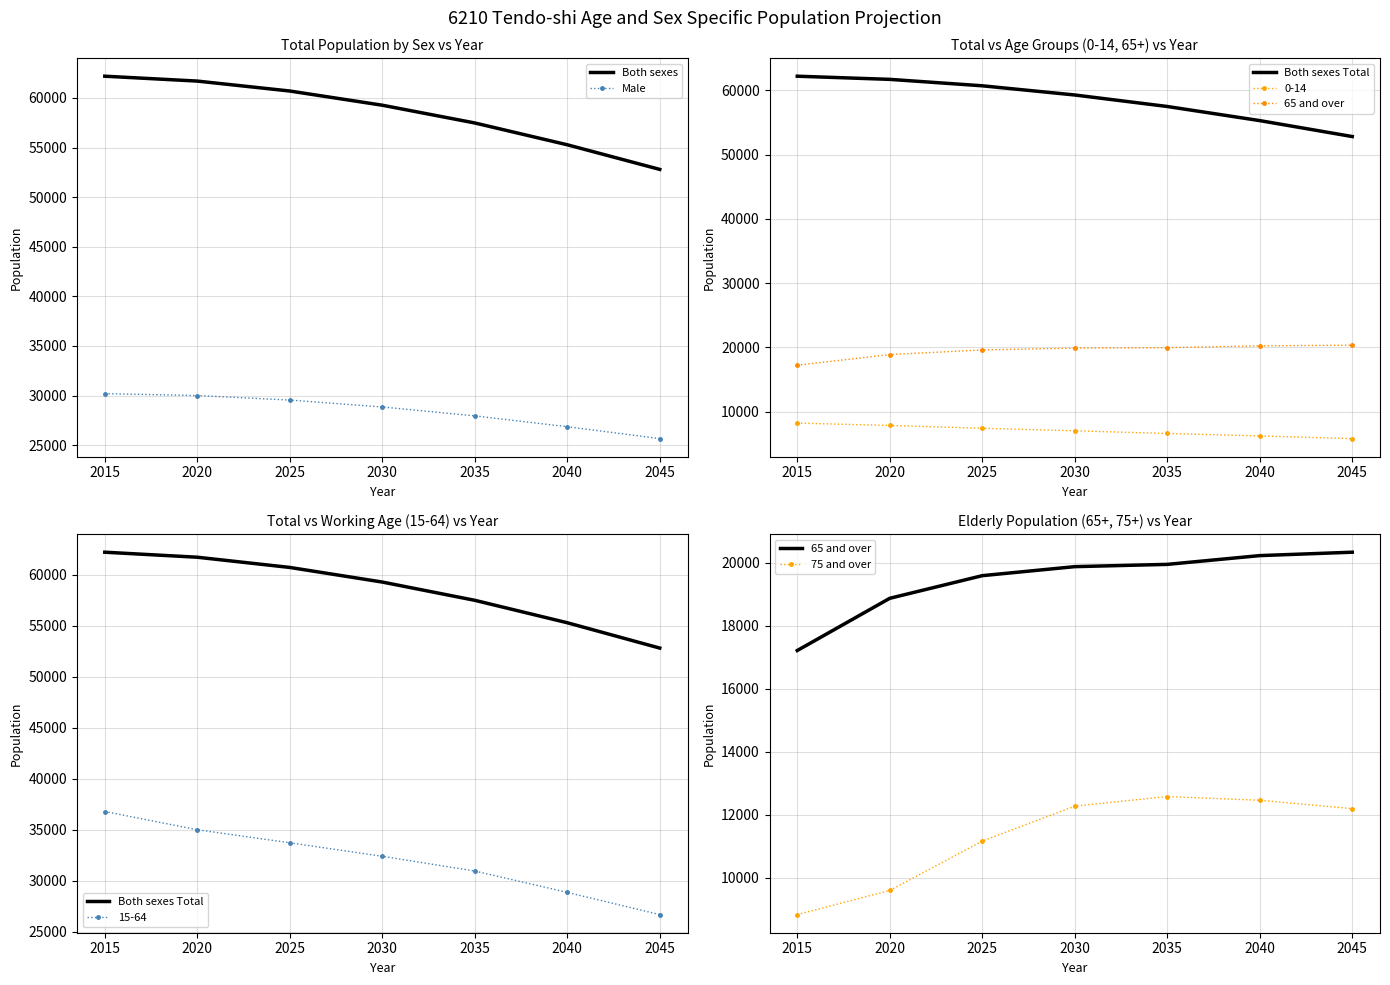

Is the value of Both sexes at 2015 greater than the value of Male at 2035?

Yes